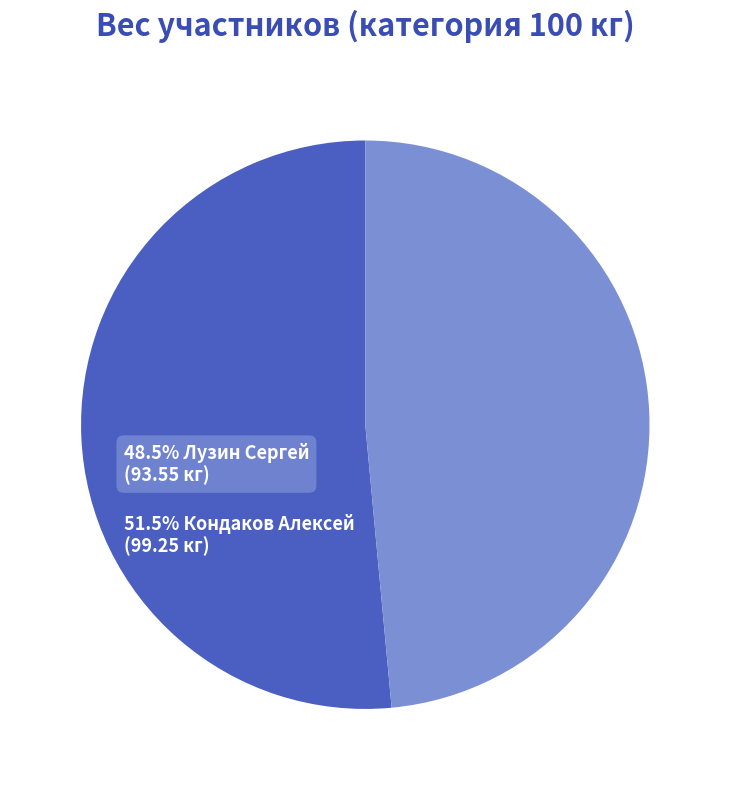

Does any single category account for the majority?

Yes